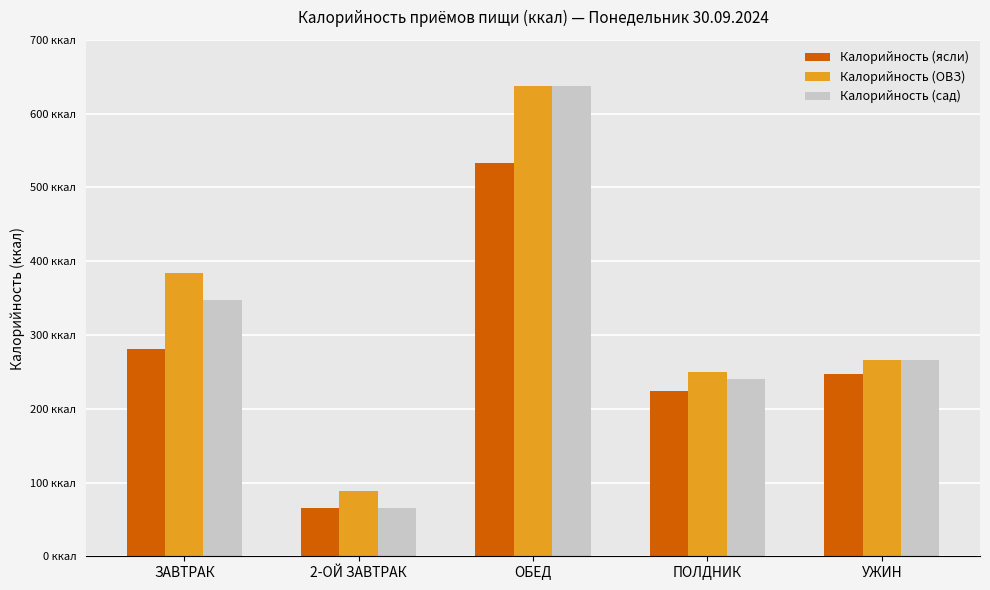

Which series changed the most between ЗАВТРАК and ОБЕД?

Калорийность (сад)